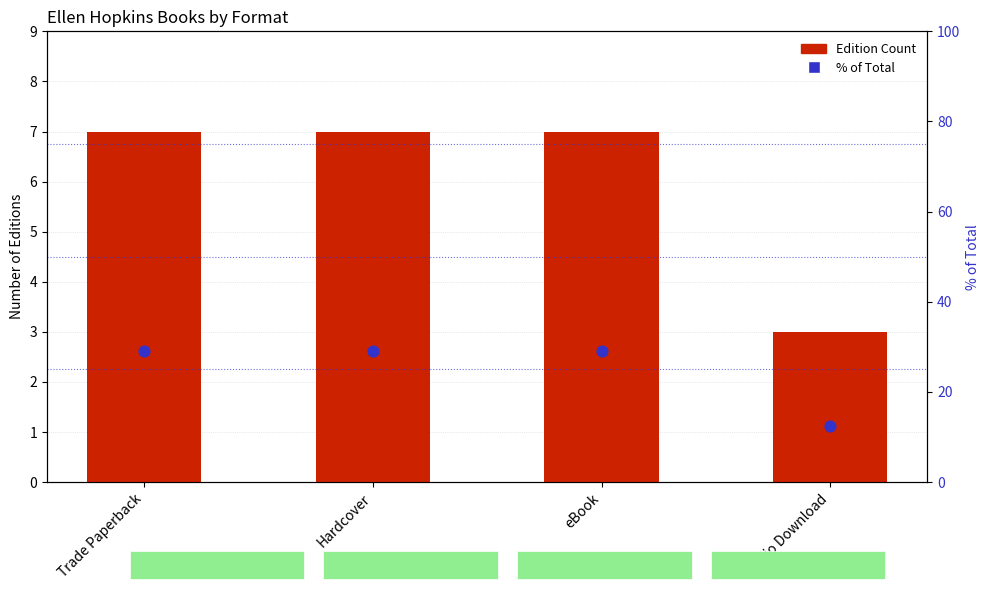

What are all the series names shown in the legend?

Edition Count, % of Total